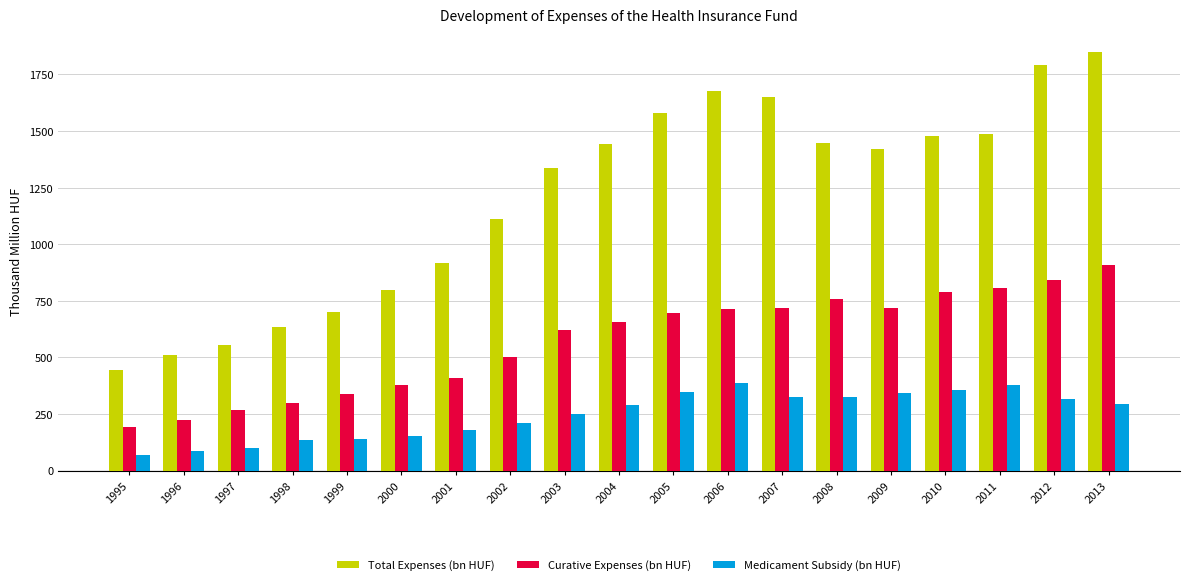

At which label does Curative Expenses (bn HUF) reach its minimum?

1995